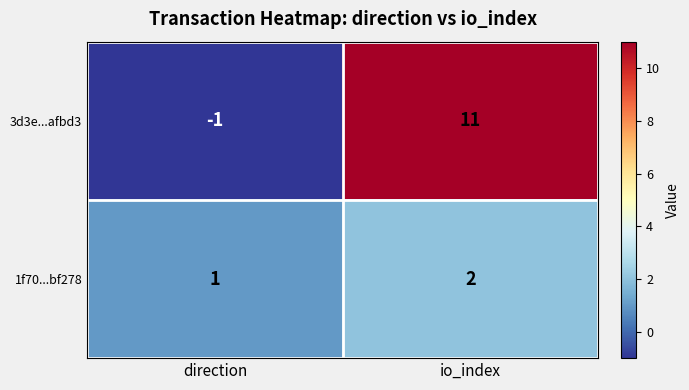

What is the total value across all series at io_index?

13